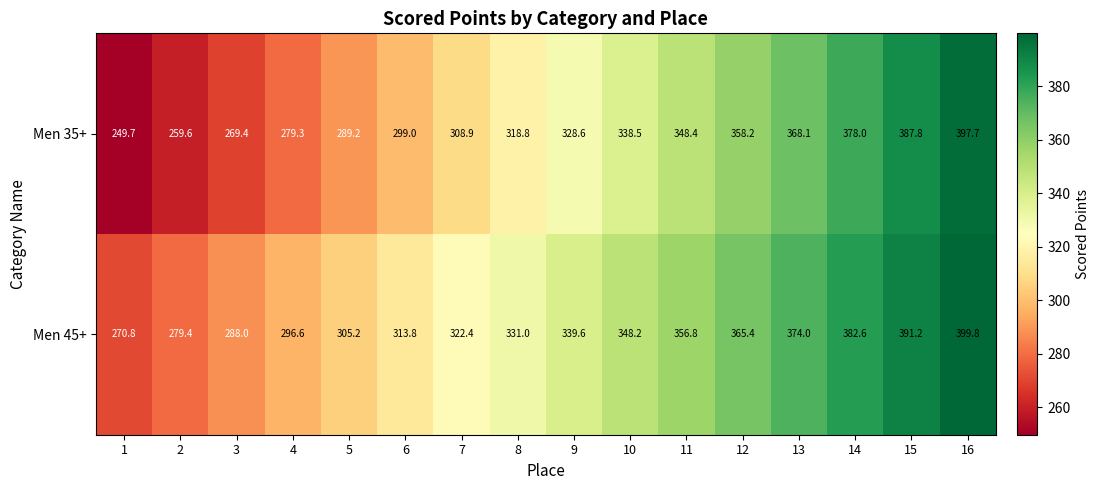

How many categories are shown in the chart?

16